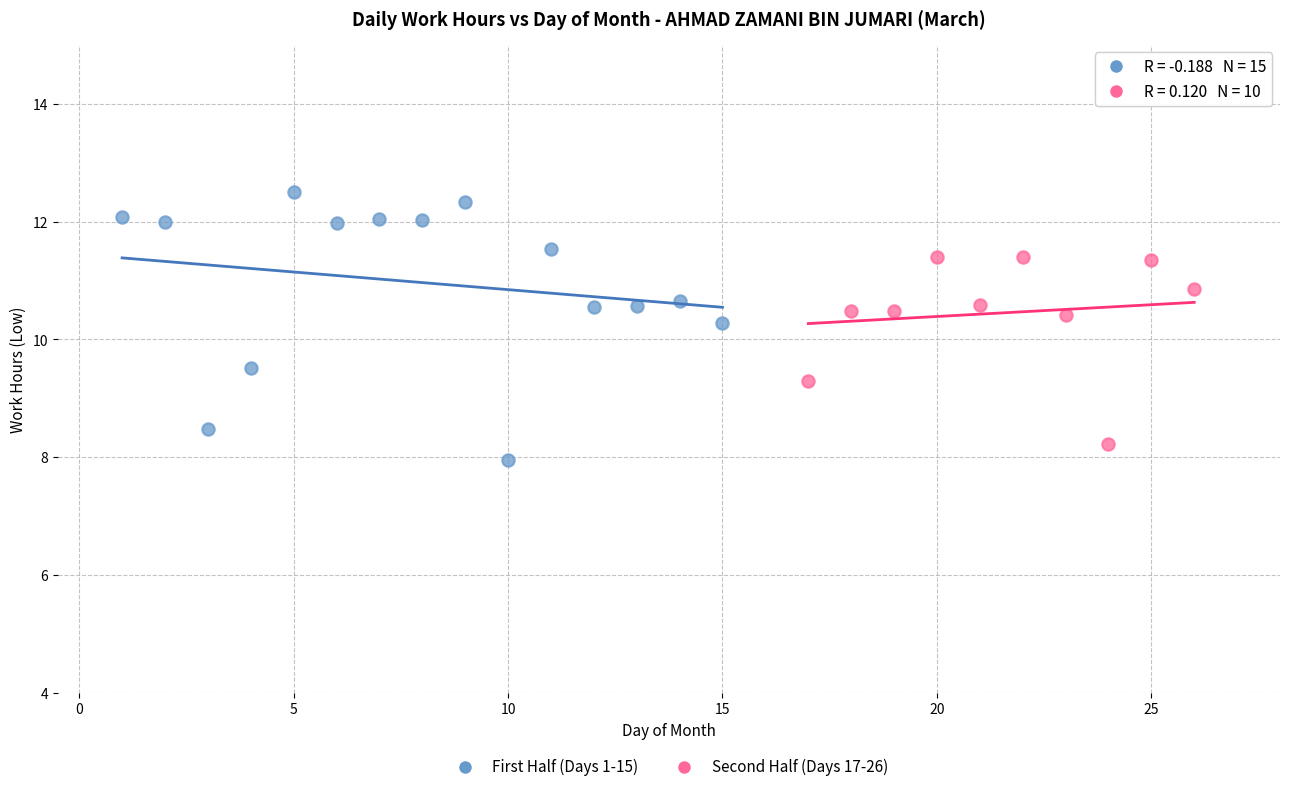

Which series reaches the maximum Y coordinate?

First Half (Days 1-15)